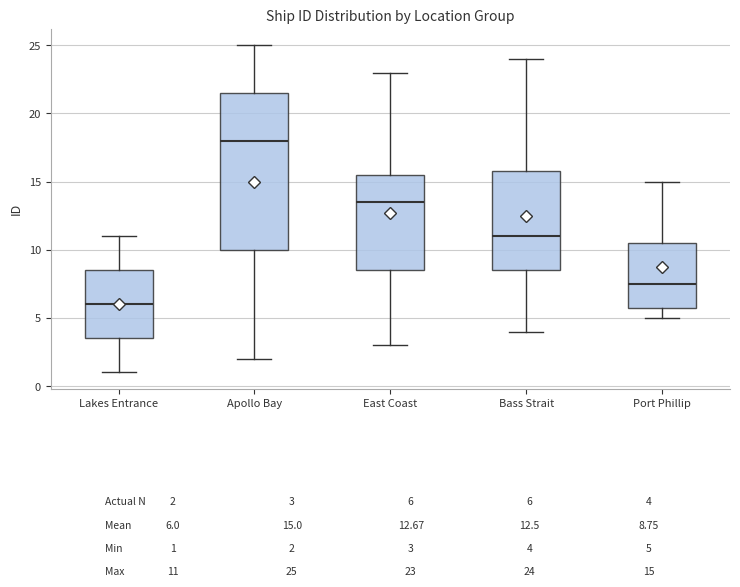

Reading left to right, transcribe this box plot: for each box, give where its median line is, the range the box spans, and where its two whiskers end, as read against the y-axis. The values are not printed on the chart, so give them approximately, as read against the axis.

Lakes Entrance: median 6.0, box 3.5 to 8.5, whiskers 1.0 to 11.0
Apollo Bay: median 18.0, box 10.0 to 21.5, whiskers 2.0 to 25.0
East Coast: median 13.5, box 8.5 to 15.5, whiskers 3.0 to 23.0
Bass Strait: median 11.0, box 8.5 to 16.0, whiskers 4.0 to 24.0
Port Phillip: median 7.5, box 6.0 to 10.5, whiskers 5.0 to 15.0